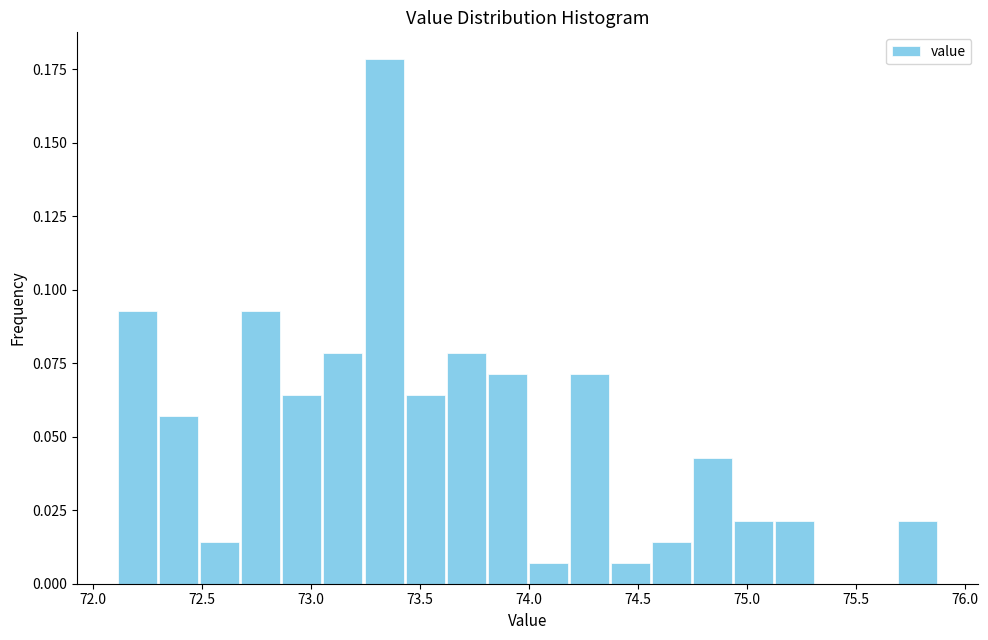

Around what value on the x-axis is the tallest bar? Give the approximate position of its centre, as read against the axis.

73.35